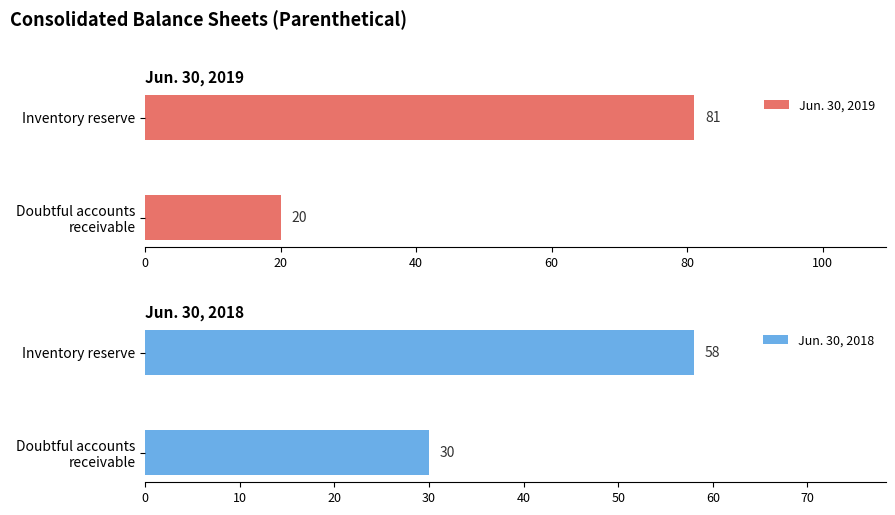

Count the number of data series in this chart.

2